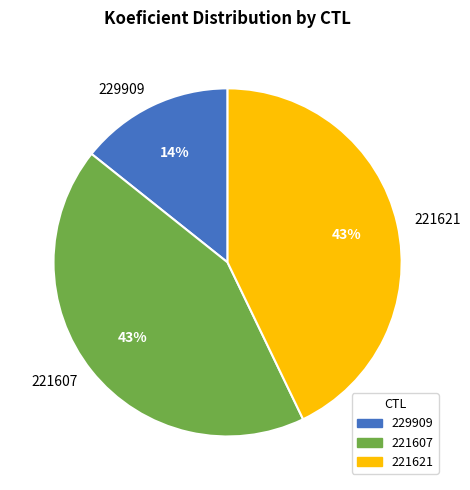

To the nearest percent, what is the difference between the largest and smallest slice percentages?

29%